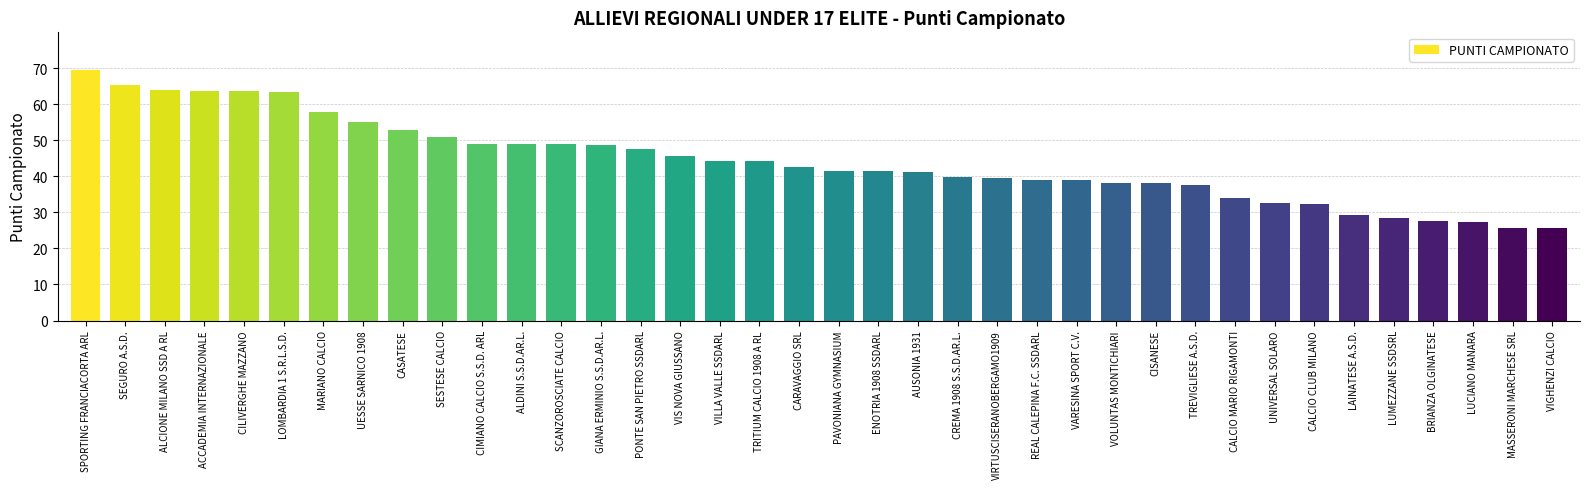

True or false: the data shows 75.9 at GIANA ERMINIO S.S.D.AR.L..

False